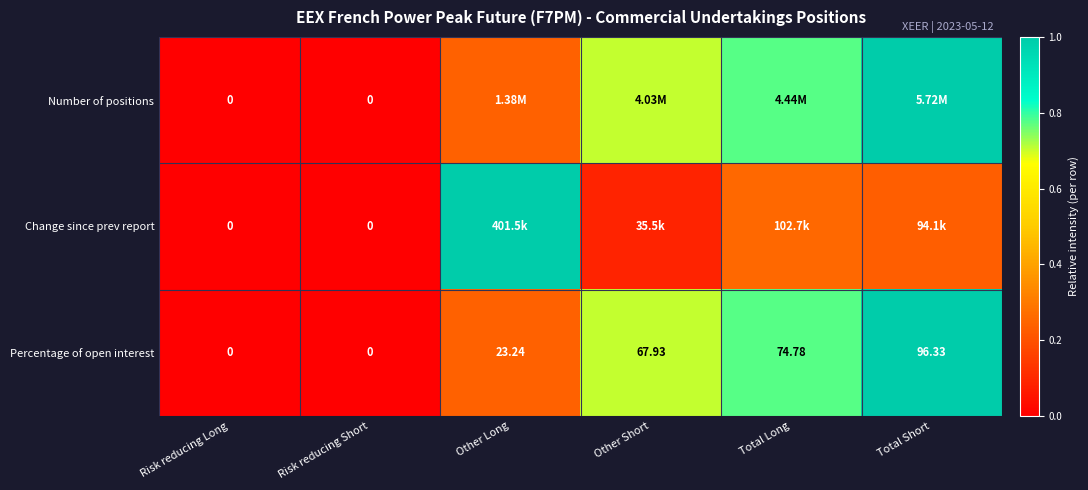

At which label is Percentage of open interest closest to 48?

Other Short